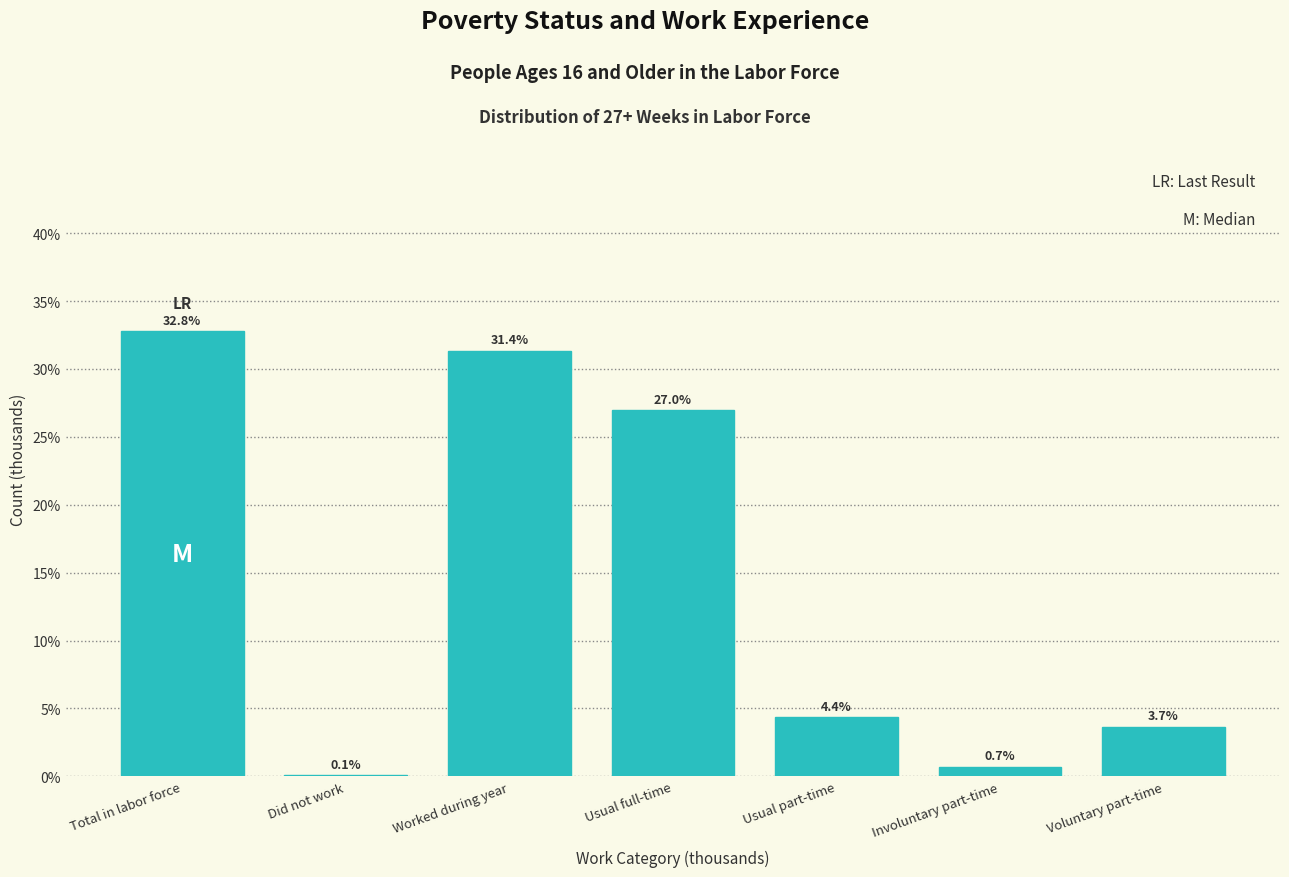

Reading left to right, transcribe all the data shown in this chart.

Total in labor force=32.8	Did not work=0.1	Worked during year=31.4	Usual full-time=27.0	Usual part-time=4.4	Involuntary part-time=0.7	Voluntary part-time=3.7